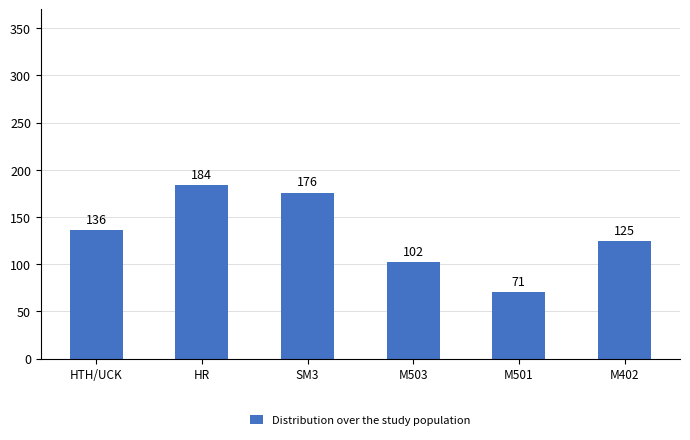

At which category does the chart reach its peak across all series?

HR